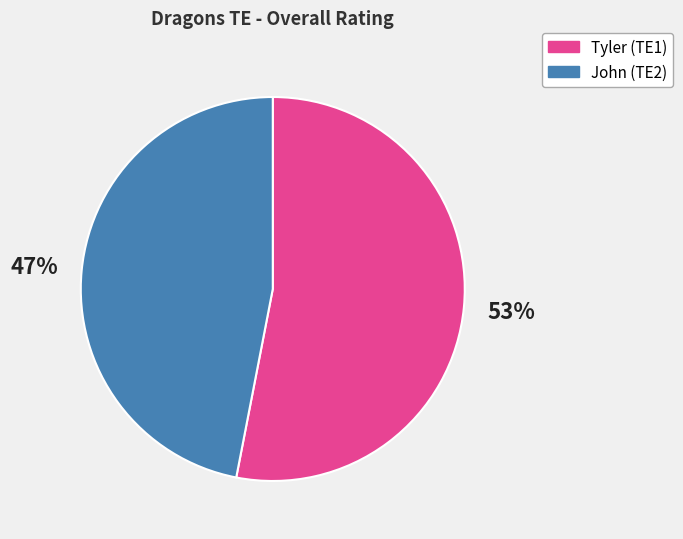

What is the smallest slice in the pie chart?

John